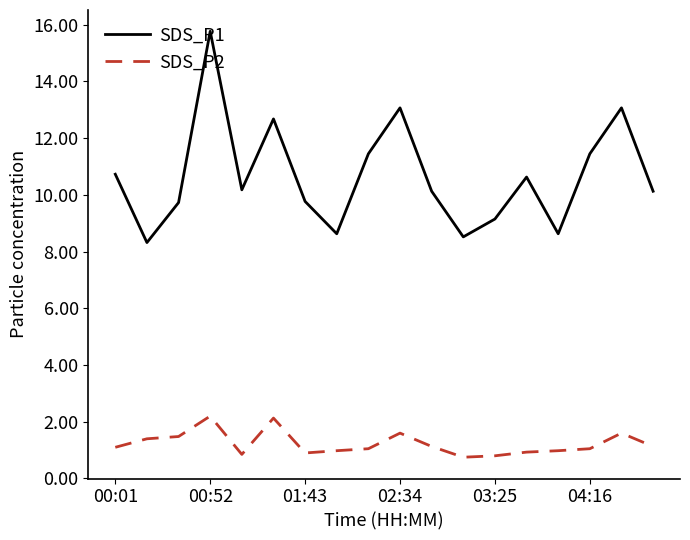

Rank the series by their average value, from lowest to highest.

SDS_P2, SDS_P1